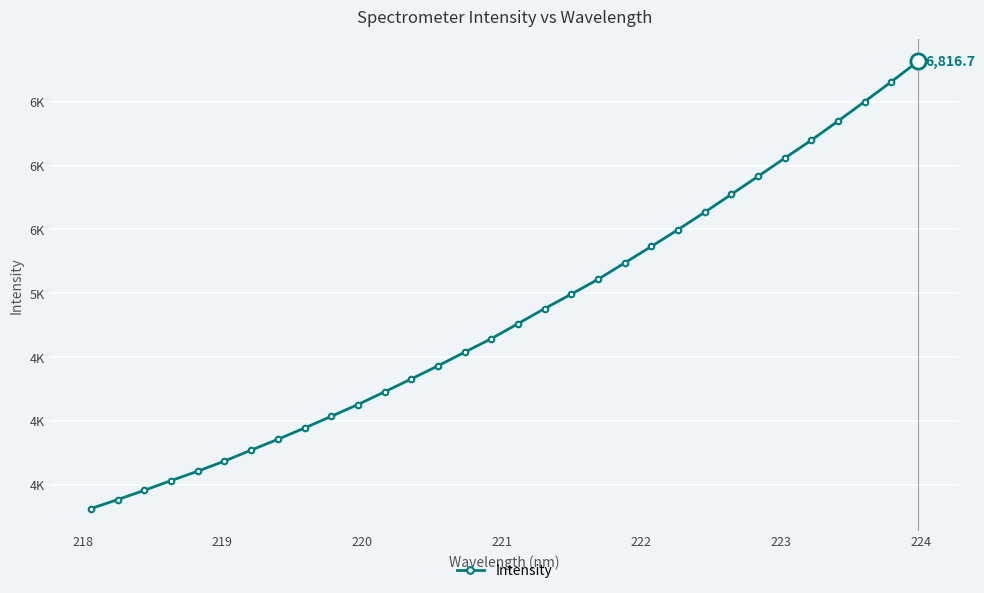

Does the chart have visible grid lines?

Yes